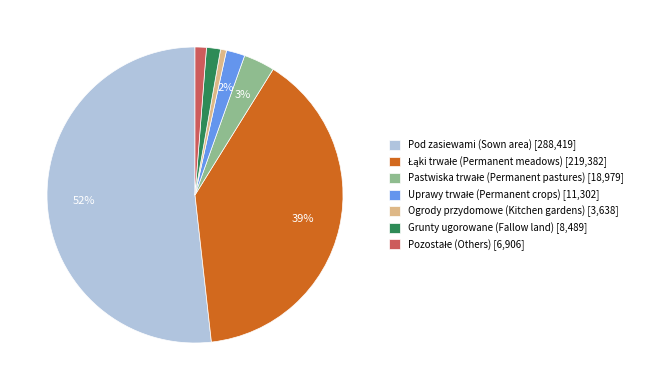

What percentage is the Pod zasiewami (Sown area) [288,419] slice, to the nearest percent?

52%